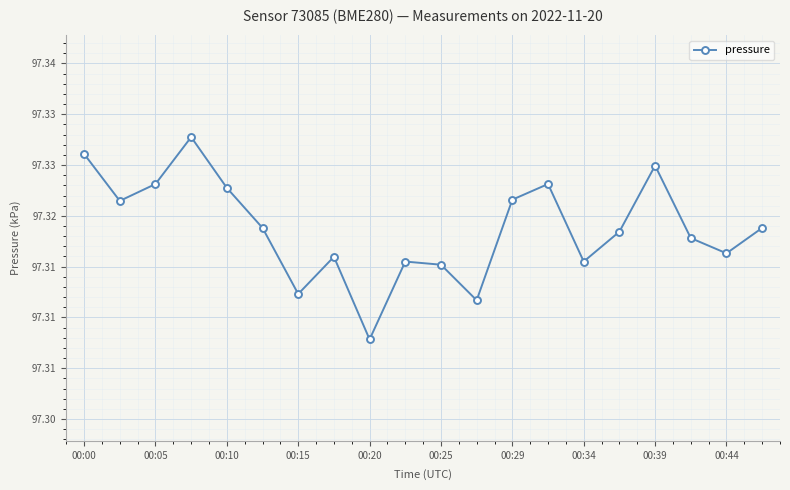

Does the chart have visible grid lines?

Yes